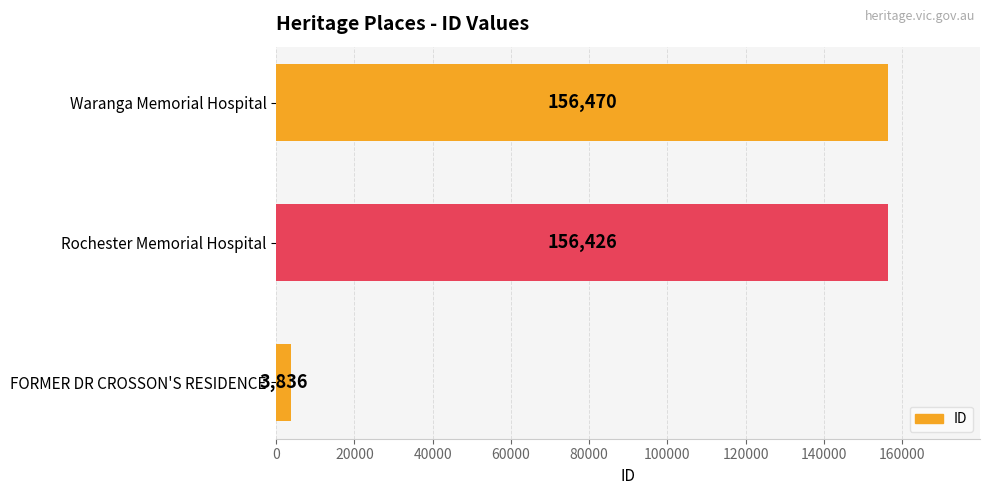

What is the sum of all values?

316732